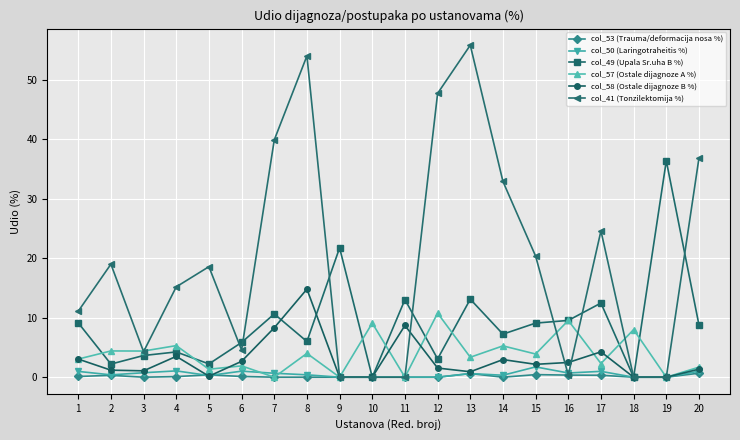

True or false: col_57 (Ostale dijagnoze A %) has a value of 13.4 at 10.

False